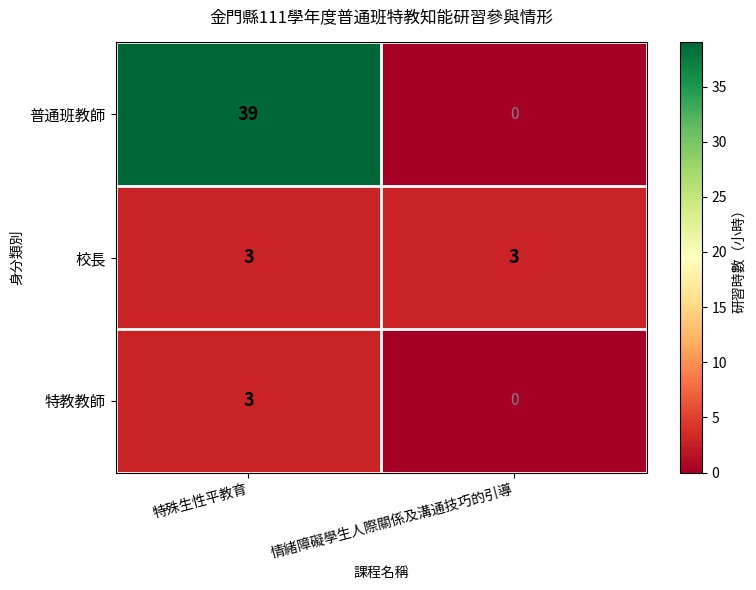

Which series has the largest total across all categories?

普通班教師